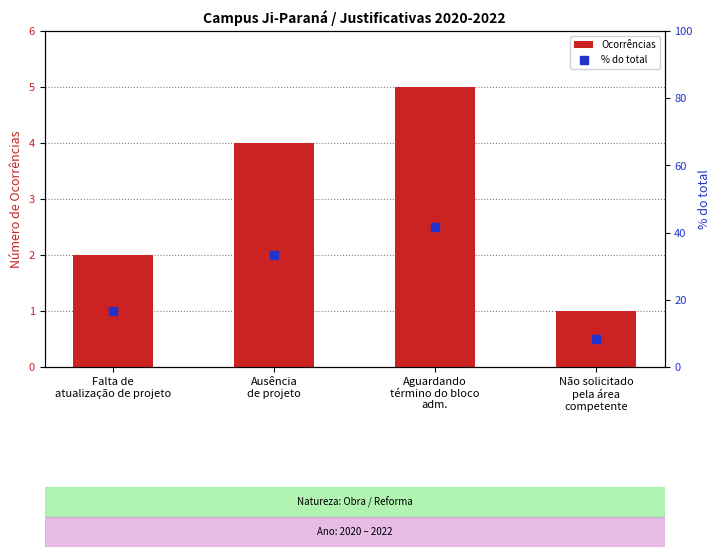

Which series has the largest Y range (max minus min)?

% do total